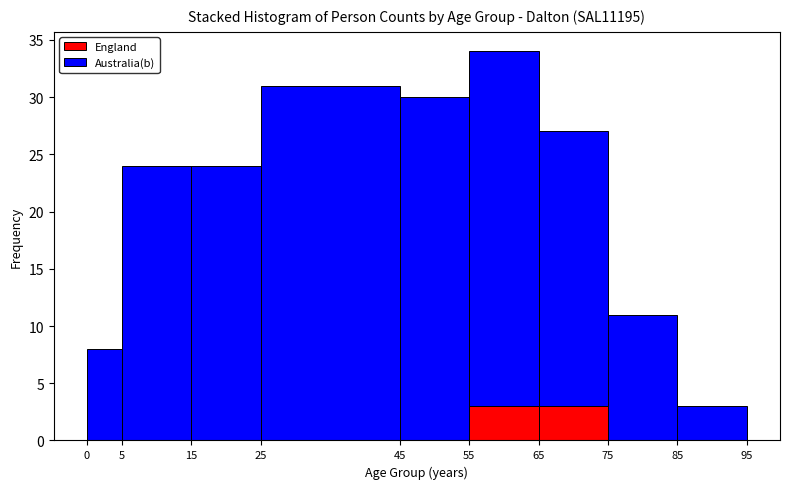

What is the total height of the stacked bar covering 15 to 25 on the x-axis? The values are not printed on the chart, so give them approximately, as read against the axis.

24